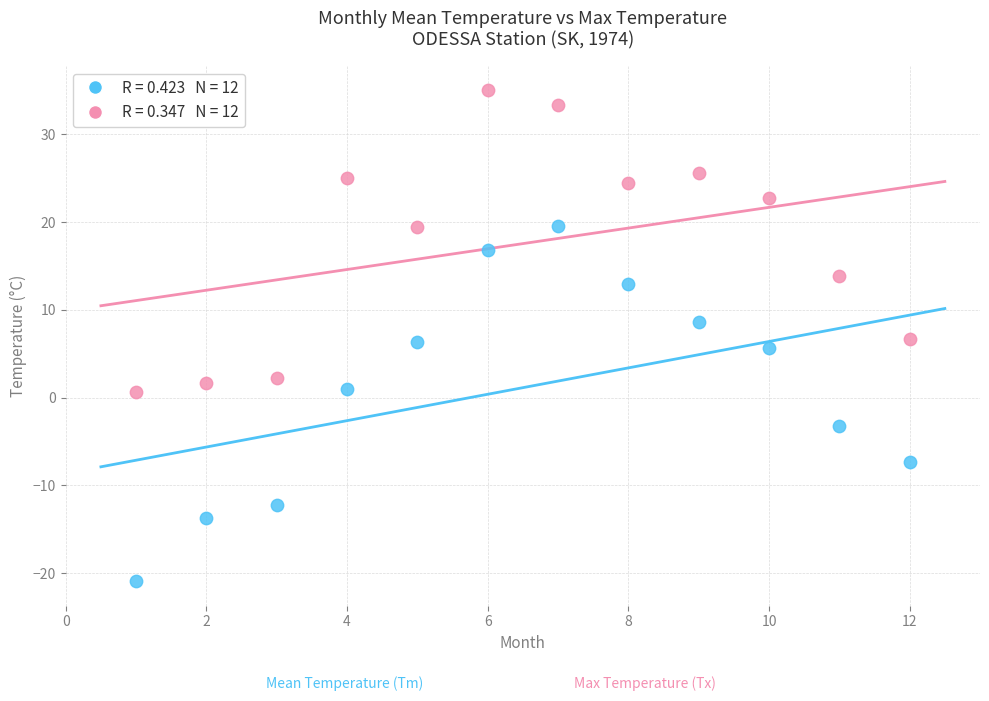

Across all data points, what is the range of X values (max minus min)?

11.0